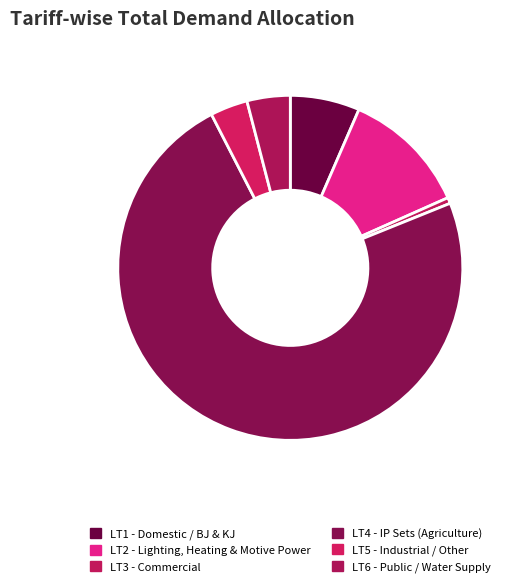

Count the number of slices in the pie.

6